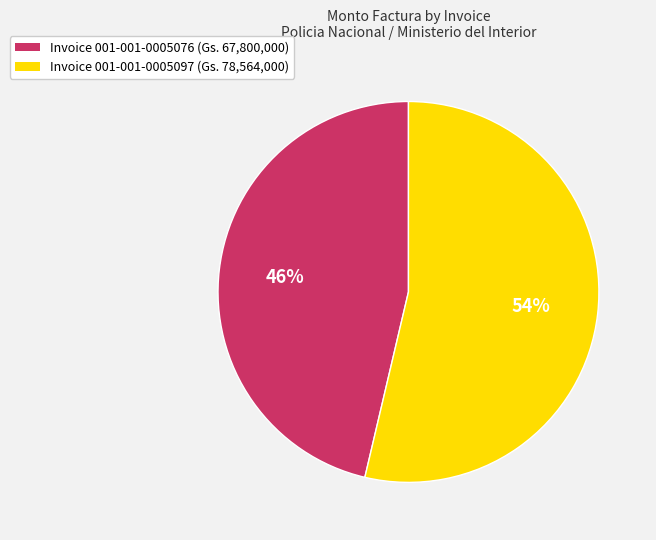

True or false: Invoice 001-001-0005097 (Gs. 78,564,000) accounts for 54% of the total.

True